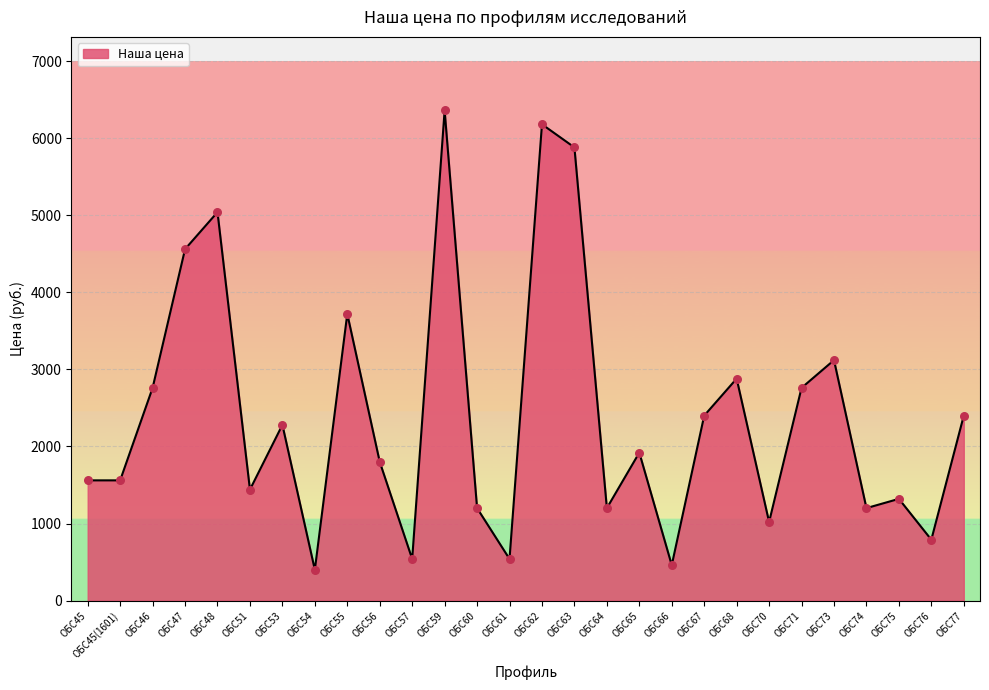

What is the ratio of the value at ОБС51 to the value at ОБС54?

3.6